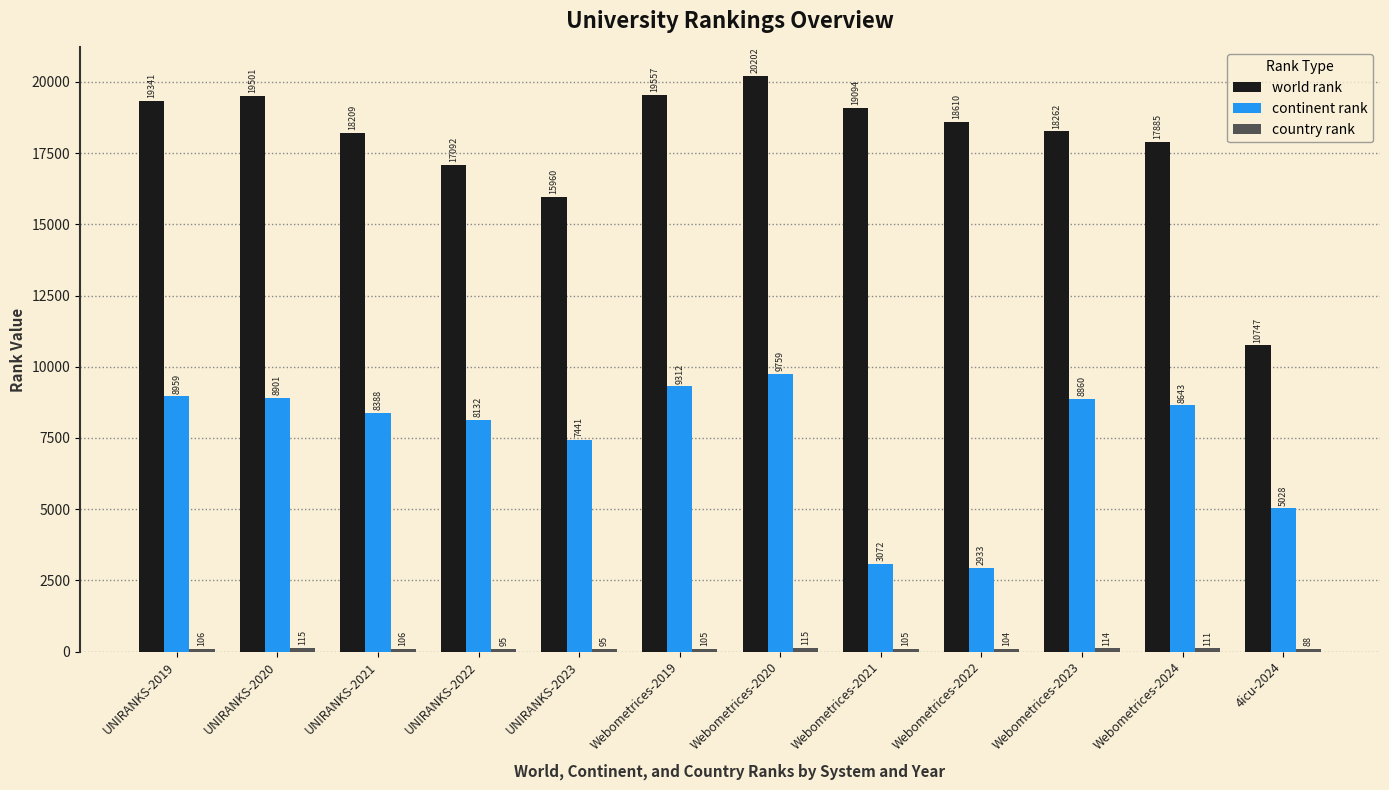

How many categories are shown in the chart?

12